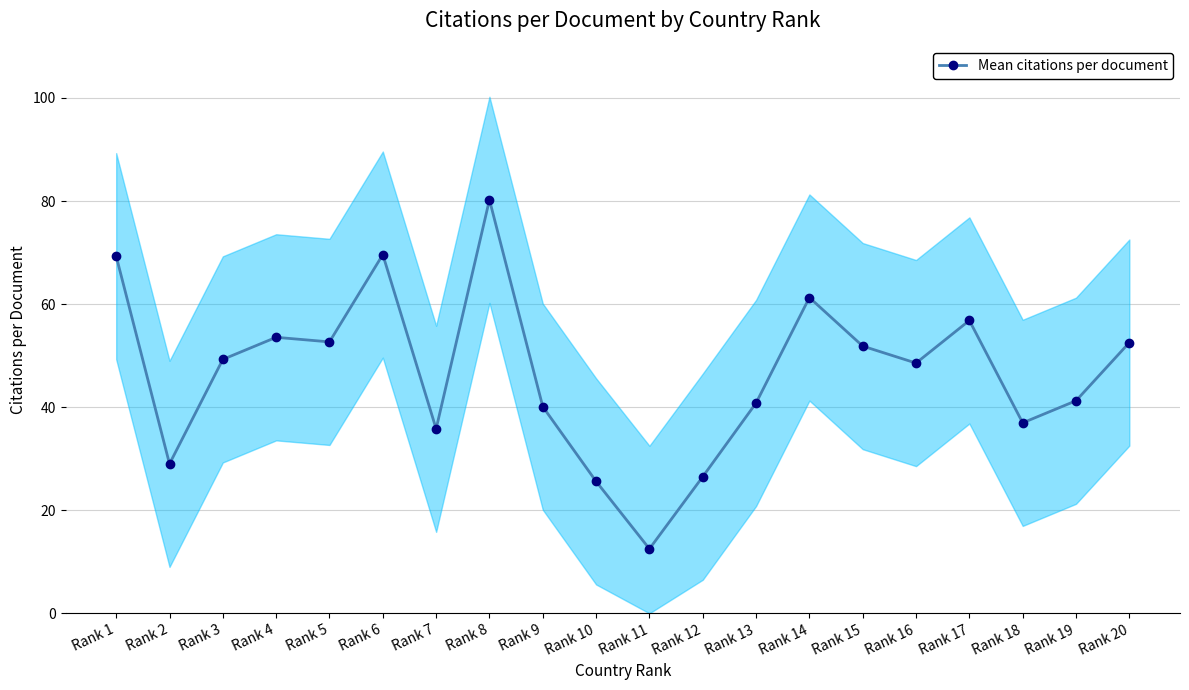

How many interior local valleys (lower than both neighbors) does the data have?

6